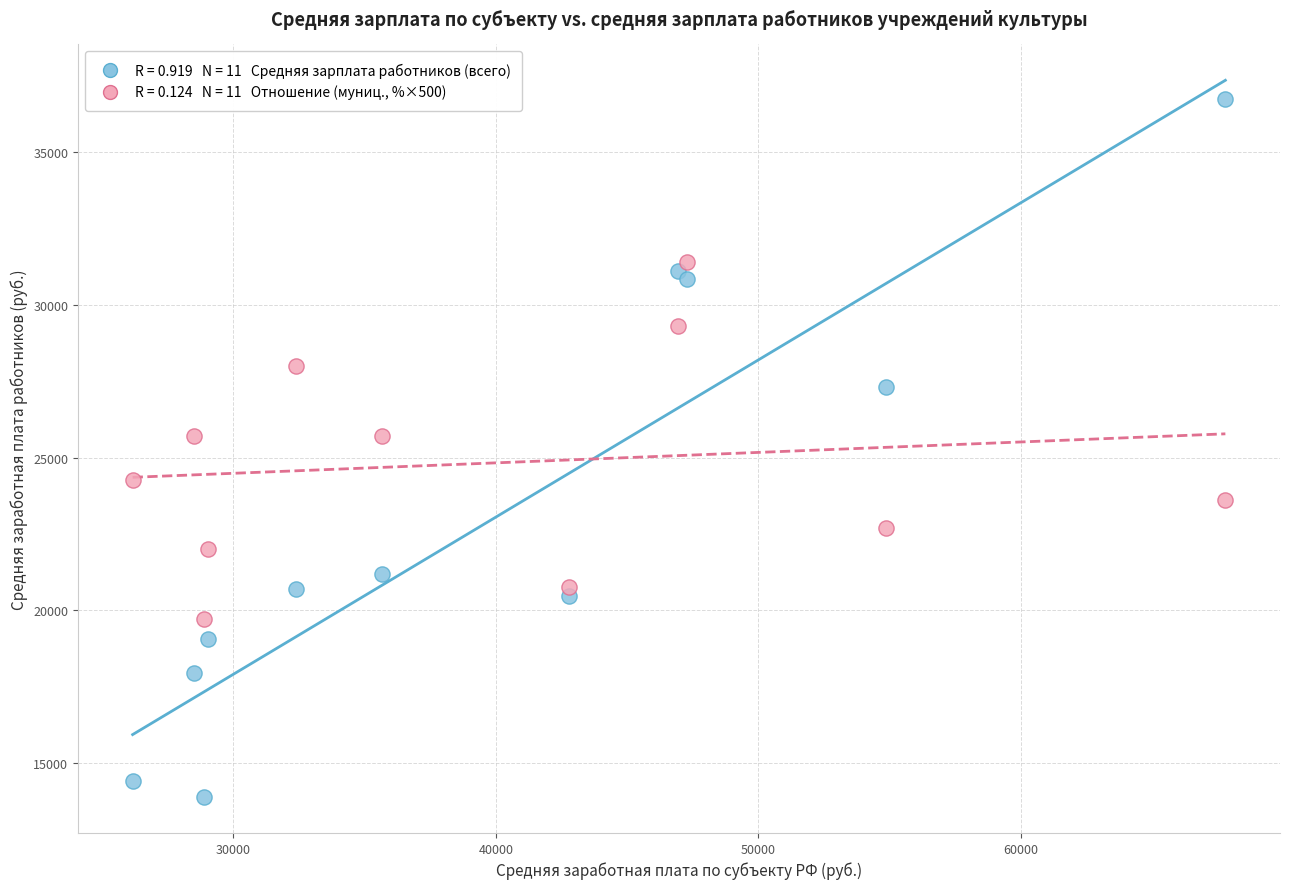

Across all data points, what is the range of Y values (max minus min)?

22874.2